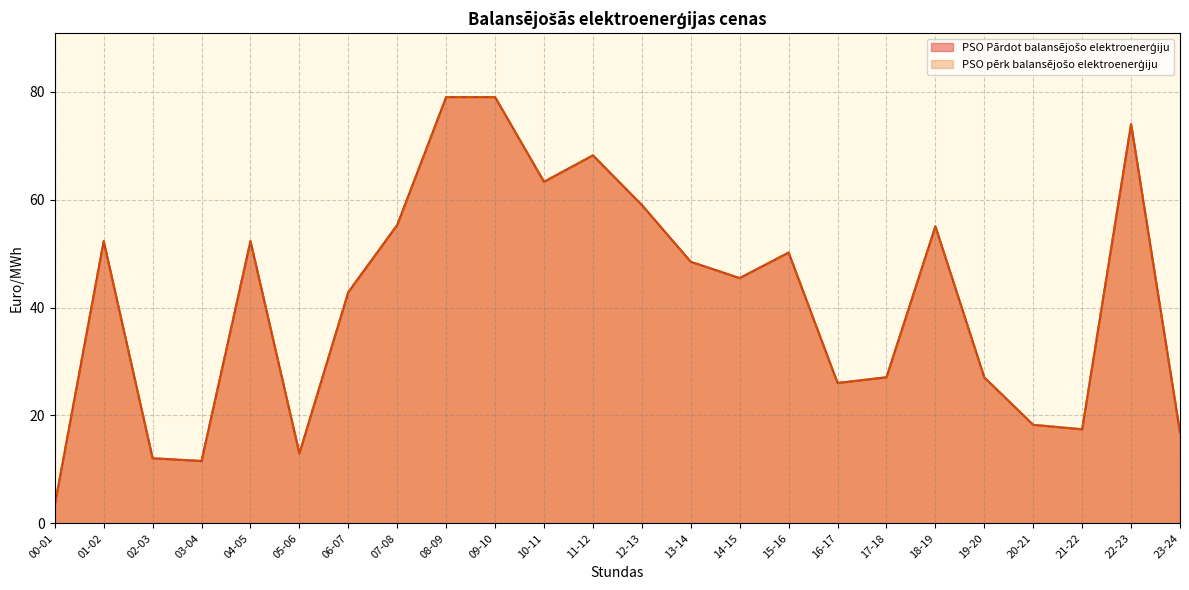

The value of PSO Pārdot balansējošo elektroenerģiju at 08-09 is 79.0. True or false?

True